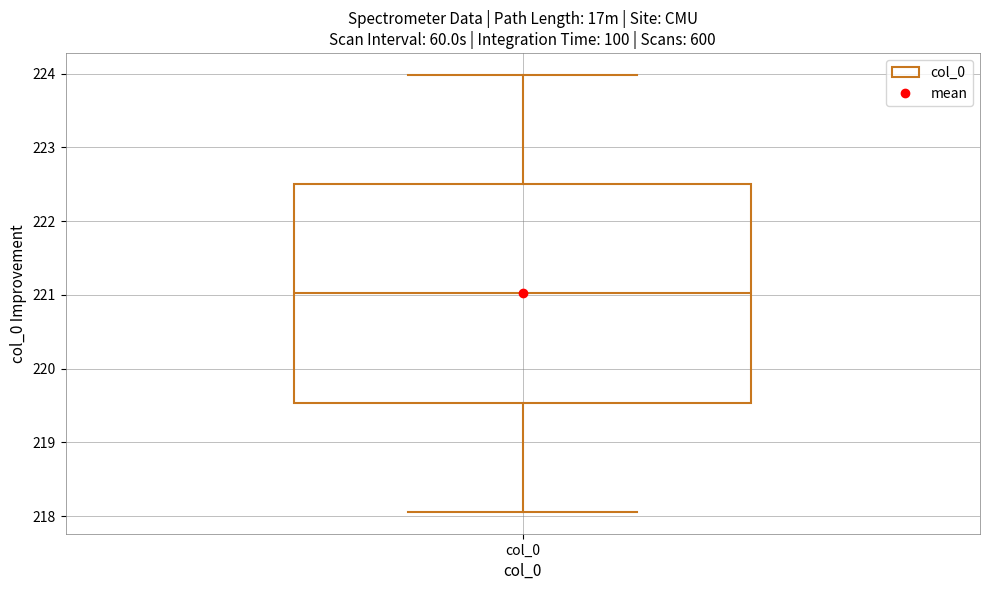

Where does the median line of the box for col_0 sit on the y-axis? The values are not printed on the chart, so give them approximately, as read against the axis.

221.0